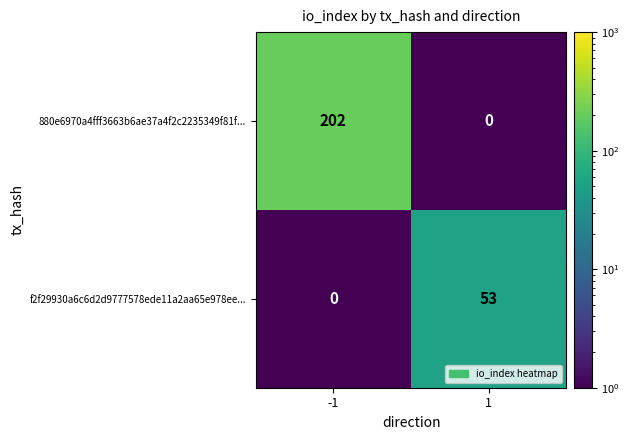

What value does the 880e6970a4fff3663b6ae37a4f2c2235349f81f... series have at -1, to the nearest 10?

200